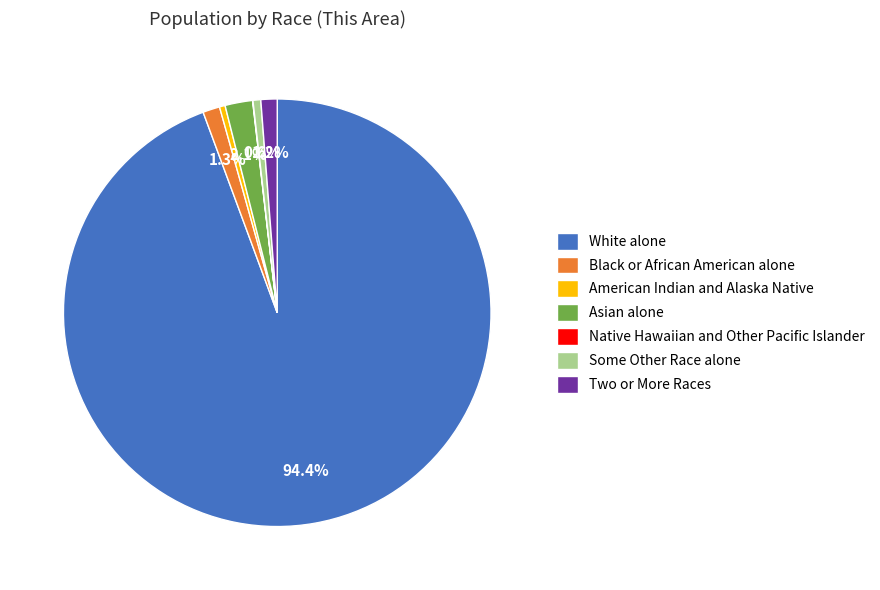

How much of the chart is everything except Black or African American alone?

98.7%